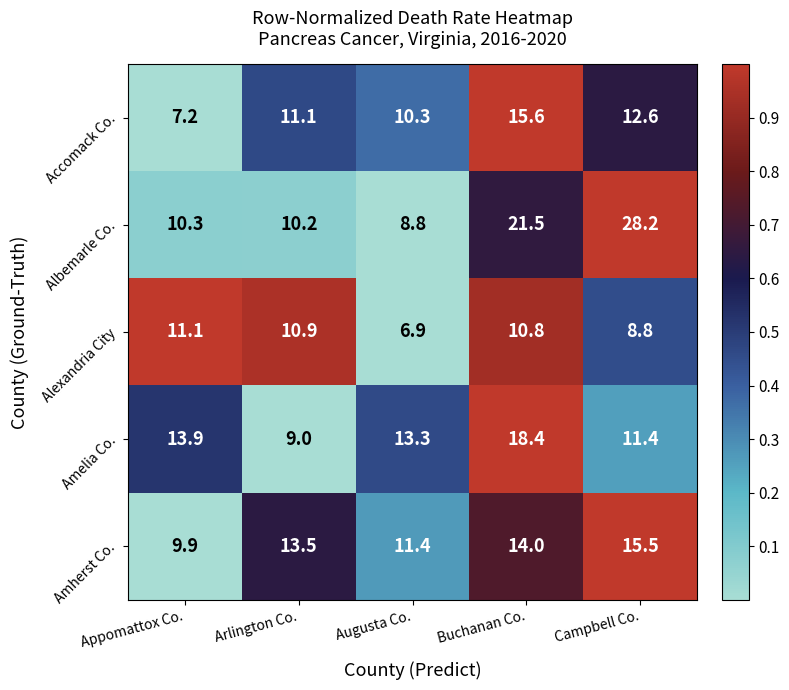

Reading right to left, extract all data points from this chart.

Accomack Co.: 12.6	15.6	10.3	11.1	7.2
Albemarle Co.: 28.2	21.5	8.8	10.2	10.3
Alexandria City: 8.8	10.8	6.9	10.9	11.1
Amelia Co.: 11.4	18.4	13.3	9.0	13.9
Amherst Co.: 15.5	14.0	11.4	13.5	9.9